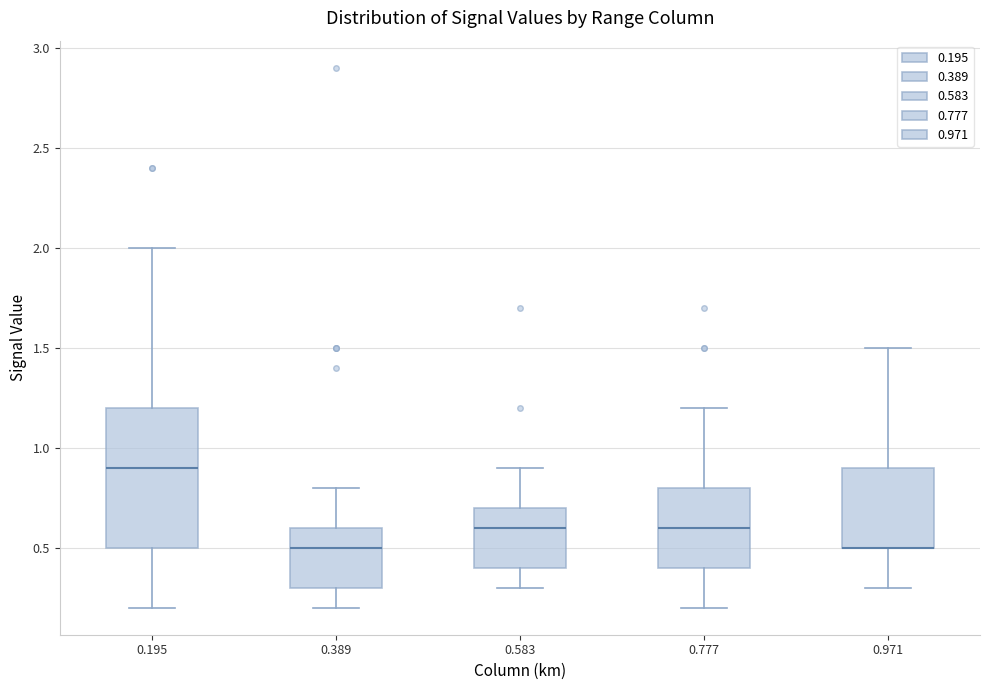

Which box is the tallest, from its lower edge to its upper edge?

0.195